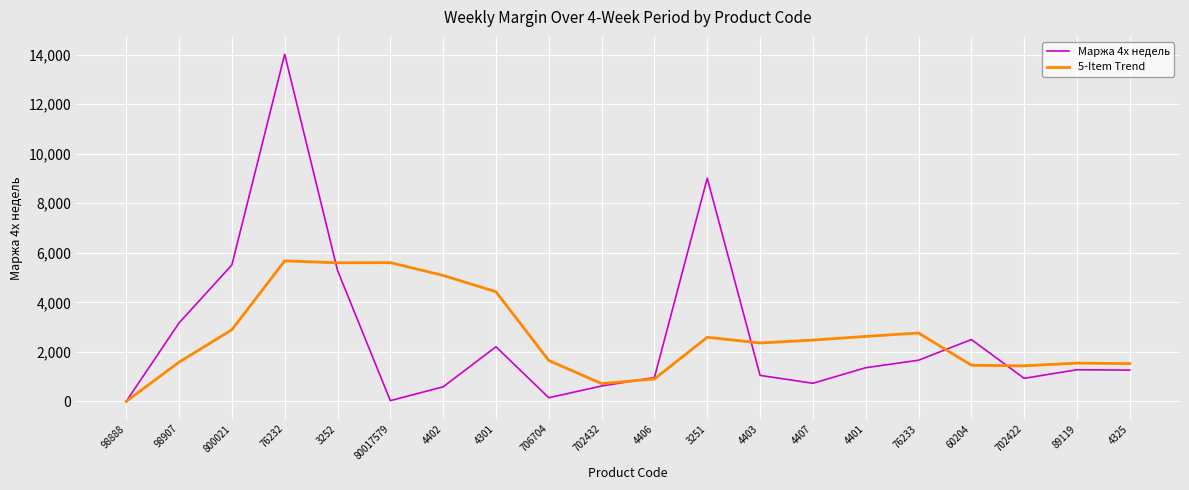

What are all the series names shown in the legend?

Маржа 4х недель, 5-Item Trend